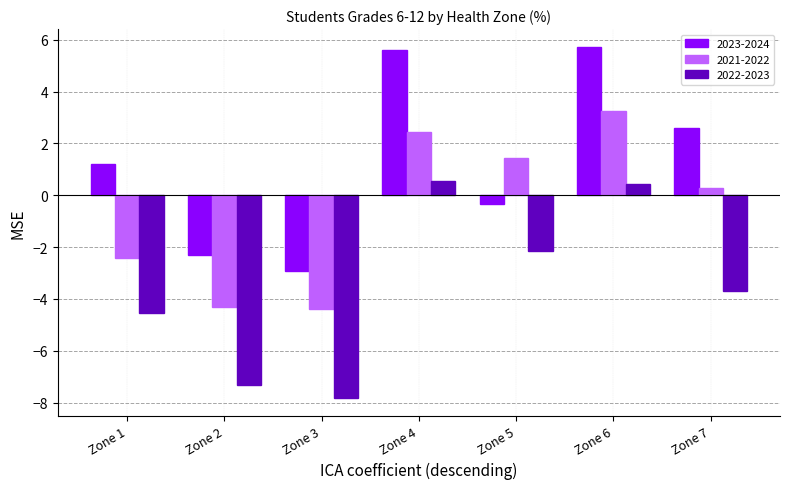

Are the bars horizontal?

No